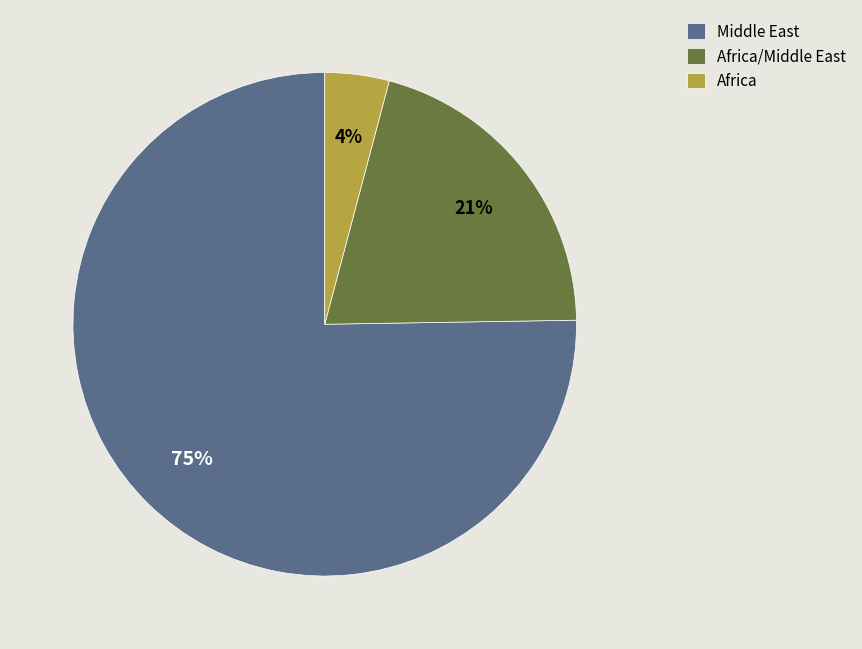

How many segments does this pie chart have?

3